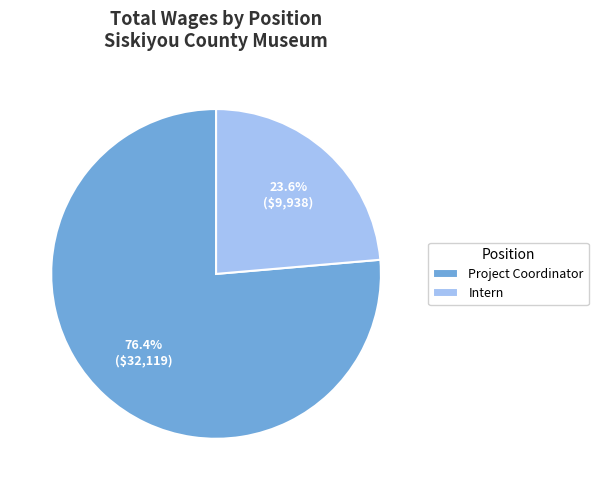

Which category accounts for the majority?

Project Coordinator